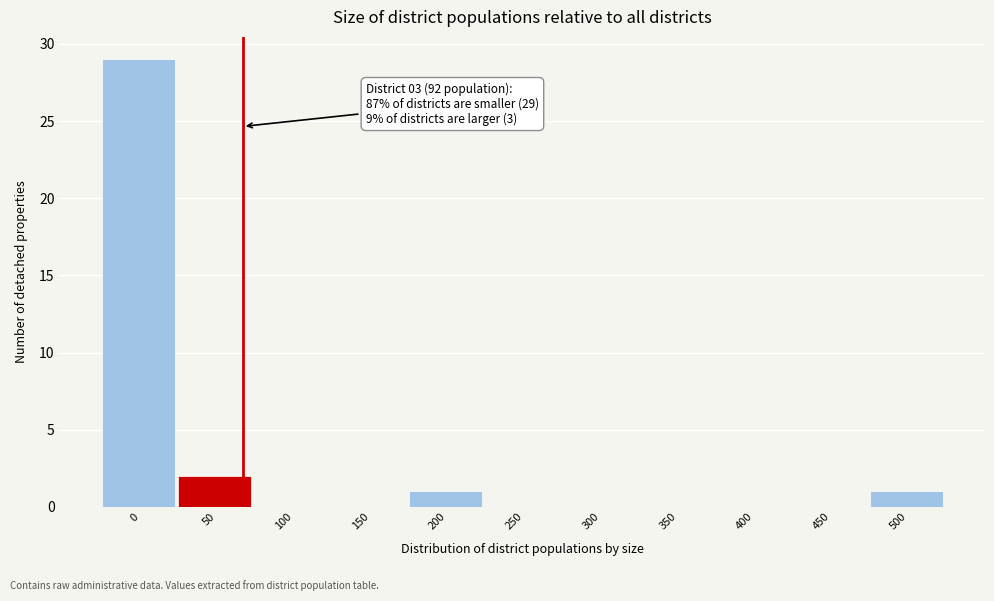

Reading right to left, what are all the values shown in this chart?

500=1	450=0	400=0	350=0	300=0	250=0	200=1	150=0	100=0	50=2	0=29